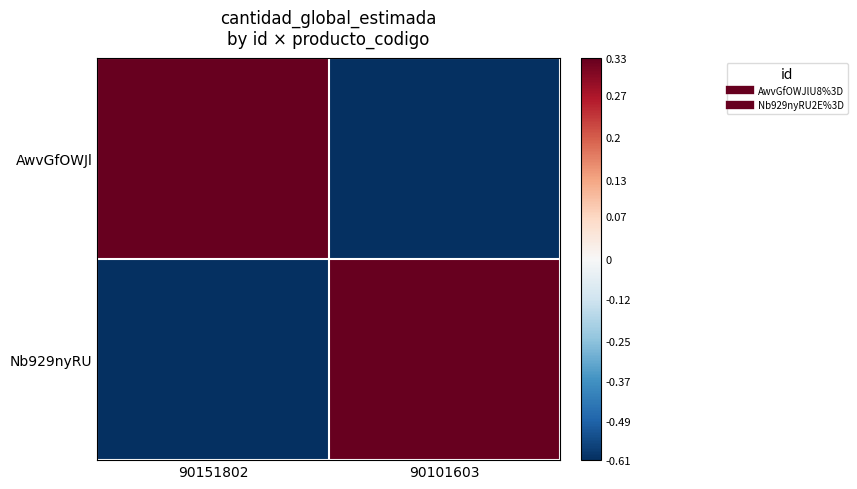

Between 90151802 and 90101603, which is larger?

90151802